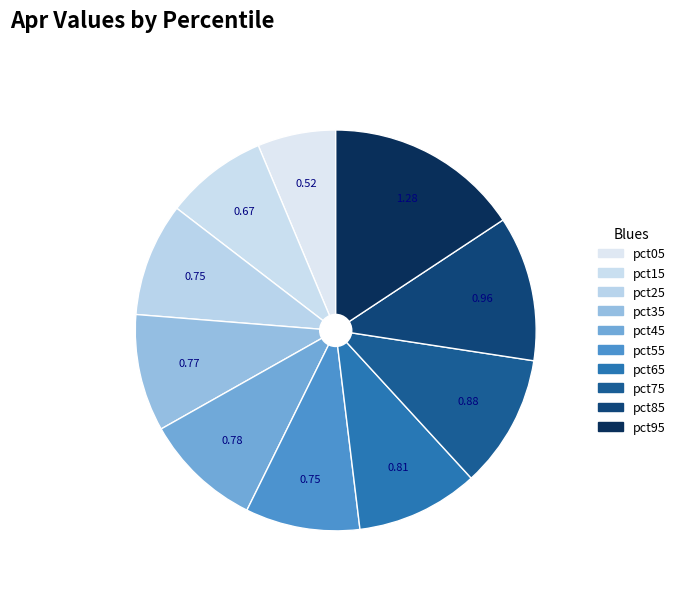

Count the number of slices in the pie.

10